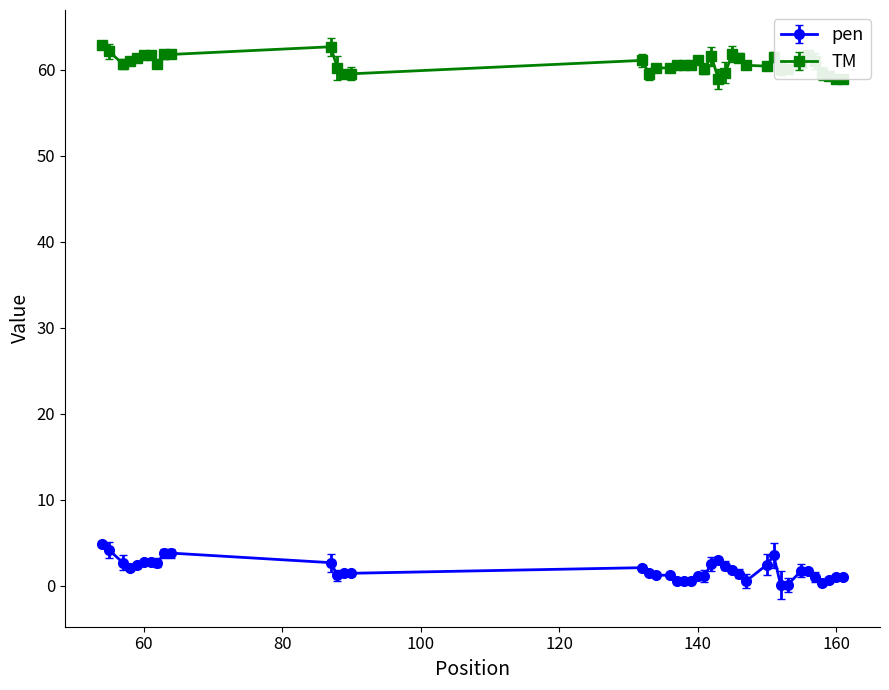

What is the maximum value shown in the chart?

62.8